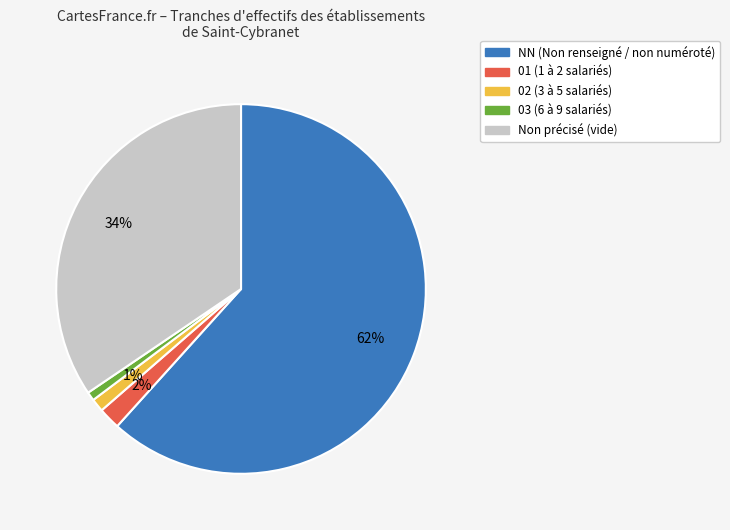

How many slices are in this pie chart?

5